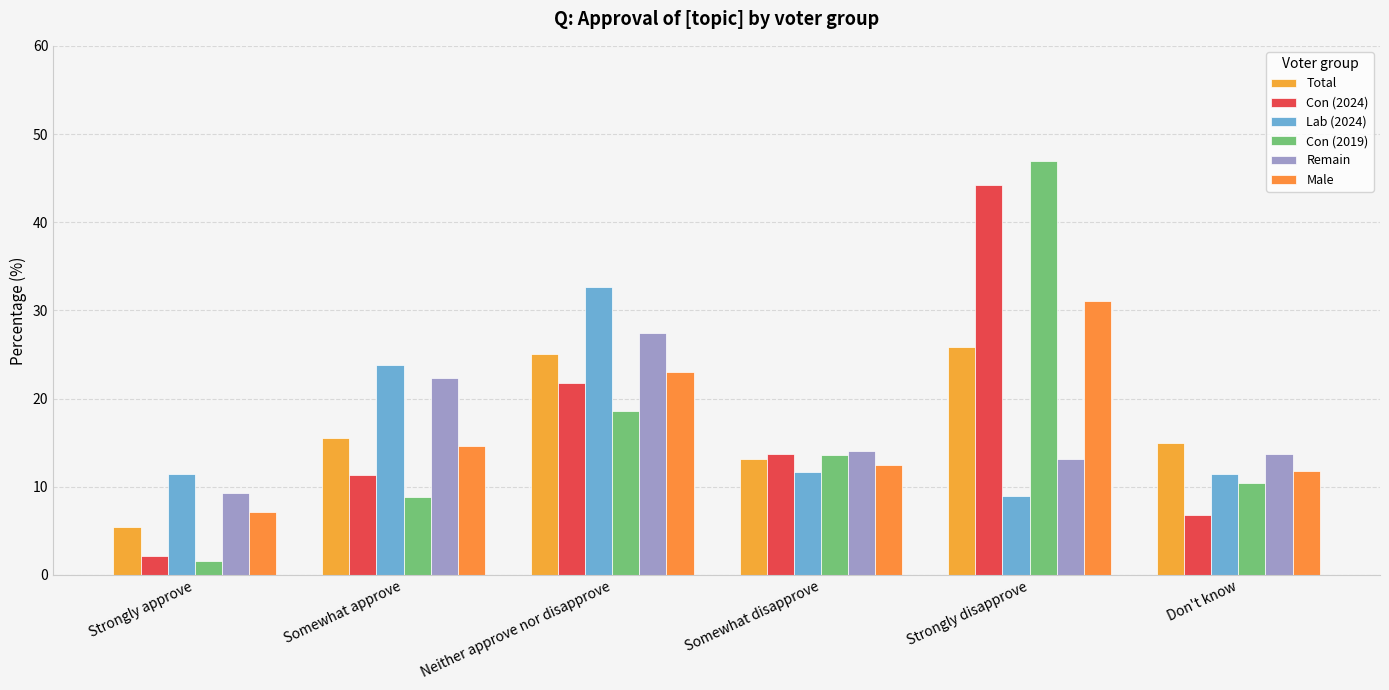

What is the sum of the Remain values at Strongly disapprove and Don't know?

26.9